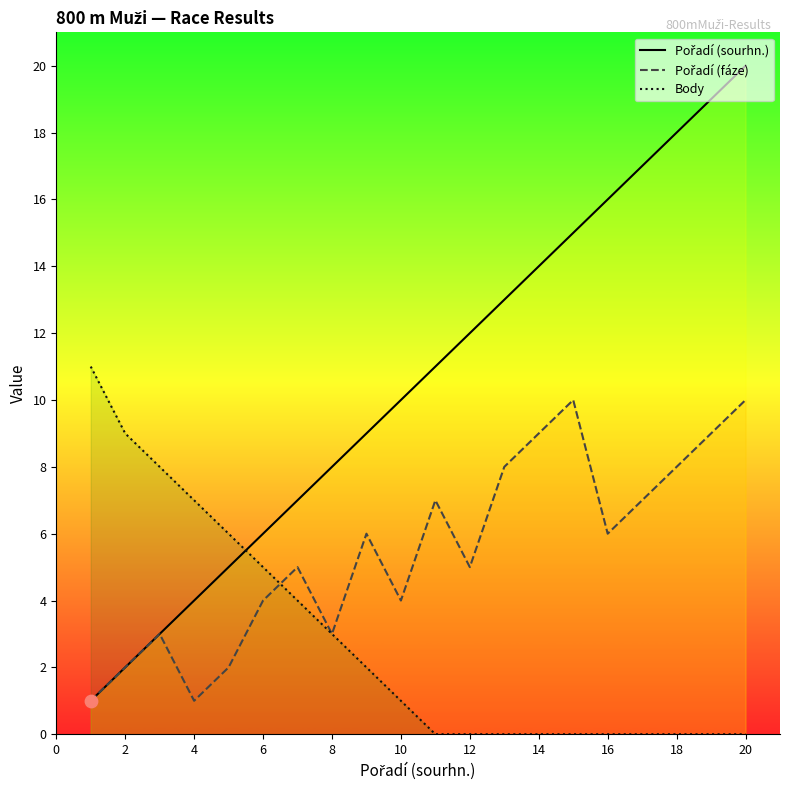

What are all the series names shown in the legend?

Pořadí (sourhn.), Pořadí (fáze), Body